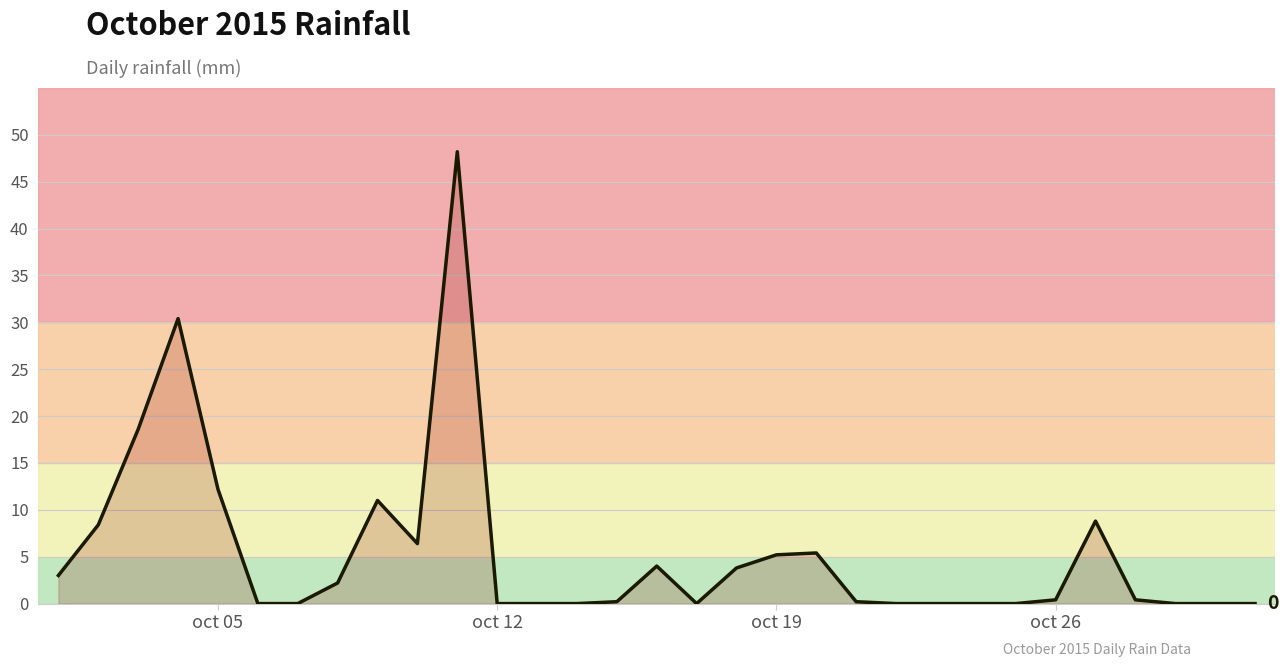

What is the greatest value displayed?

48.2